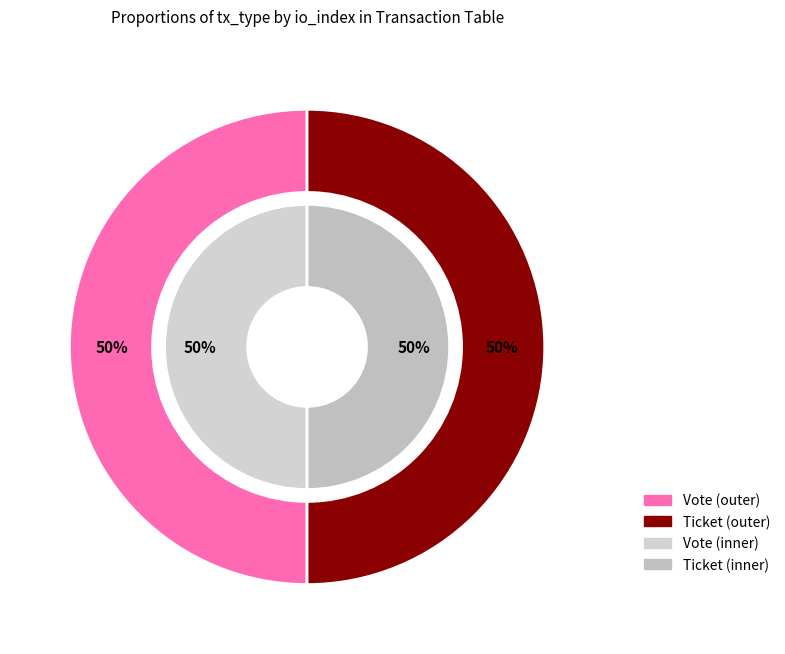

Rank the categories by value from highest to lowest.

Vote, Ticket